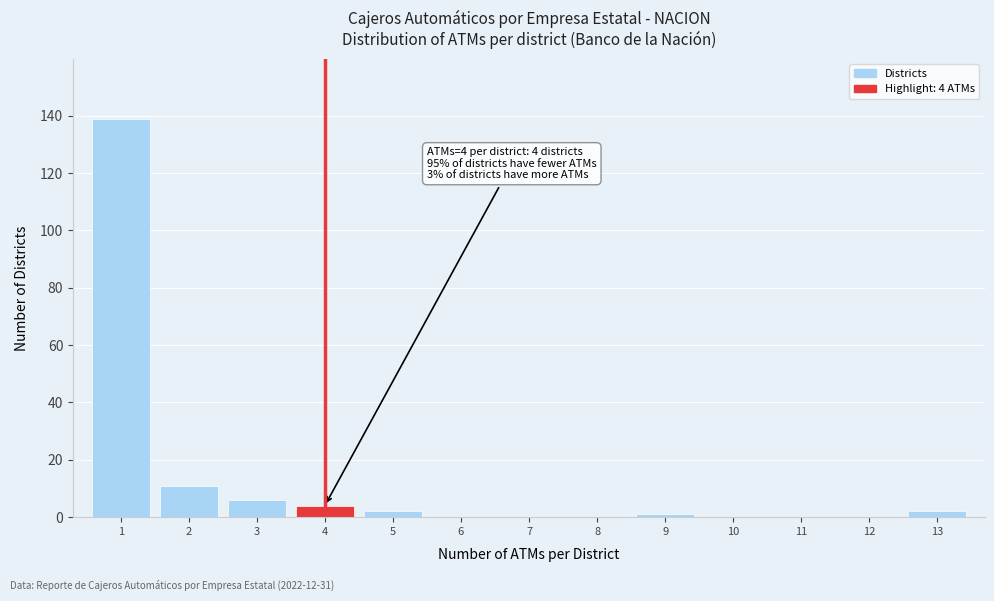

Reading left to right, list all the values displayed in this chart.

1=139	2=11	3=6	4=4	5=2	6=0	7=0	8=0	9=1	10=0	11=0	12=0	13=2